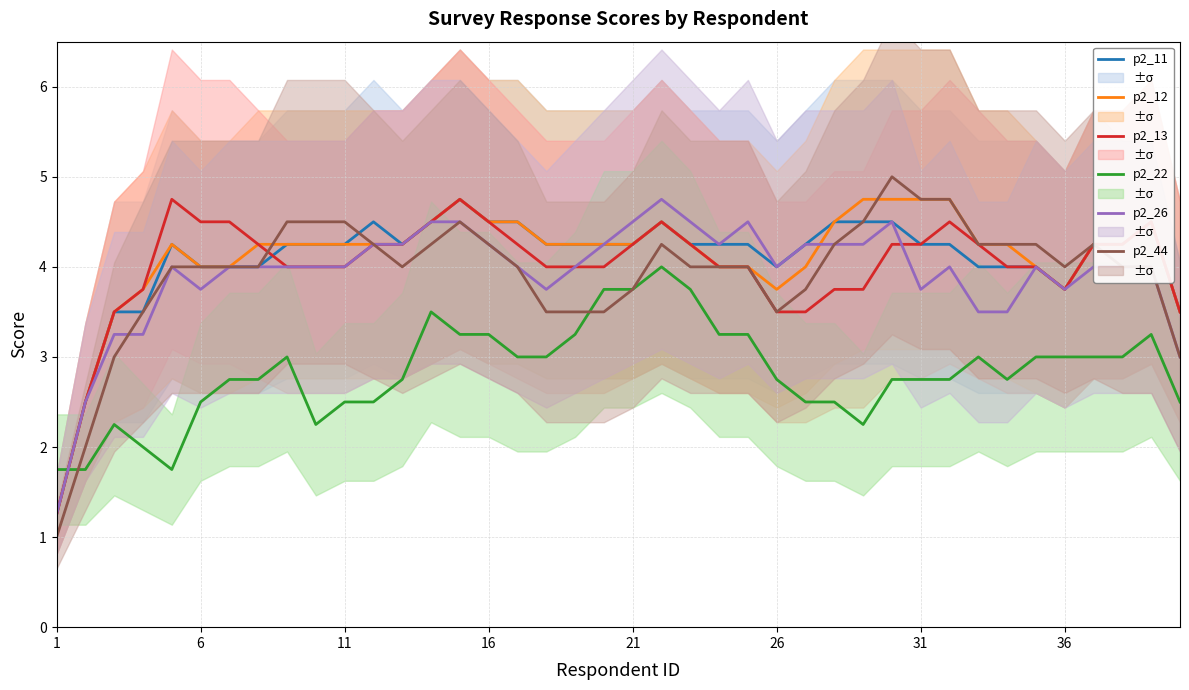

In p2_11, how many points are lower than both neighbors (excluding endpoints)?

3